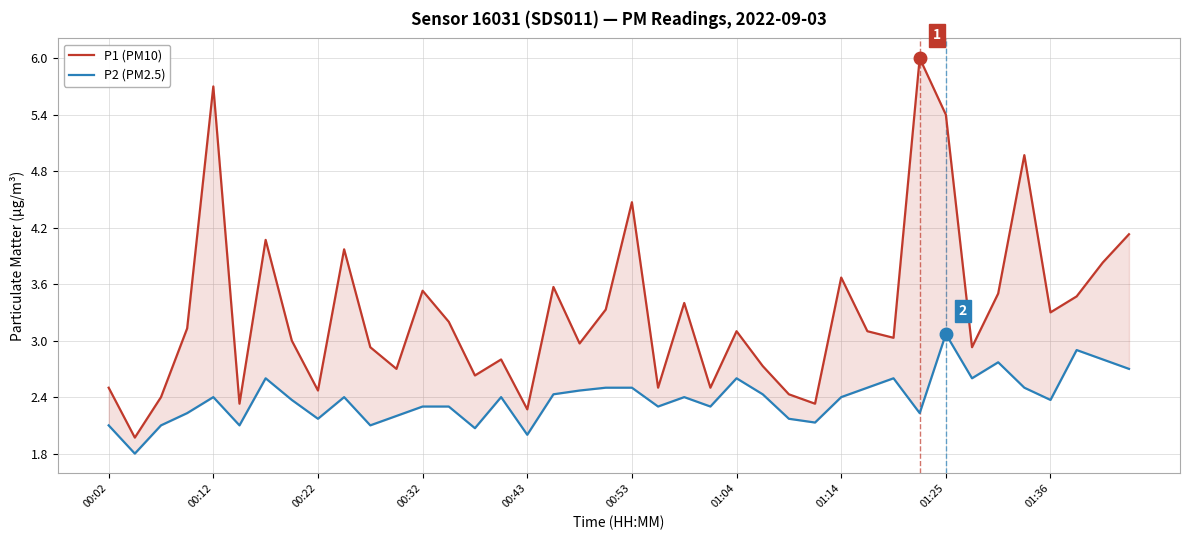

True or false: P1 (PM10) and P2 (PM2.5) intersect in this chart.

False